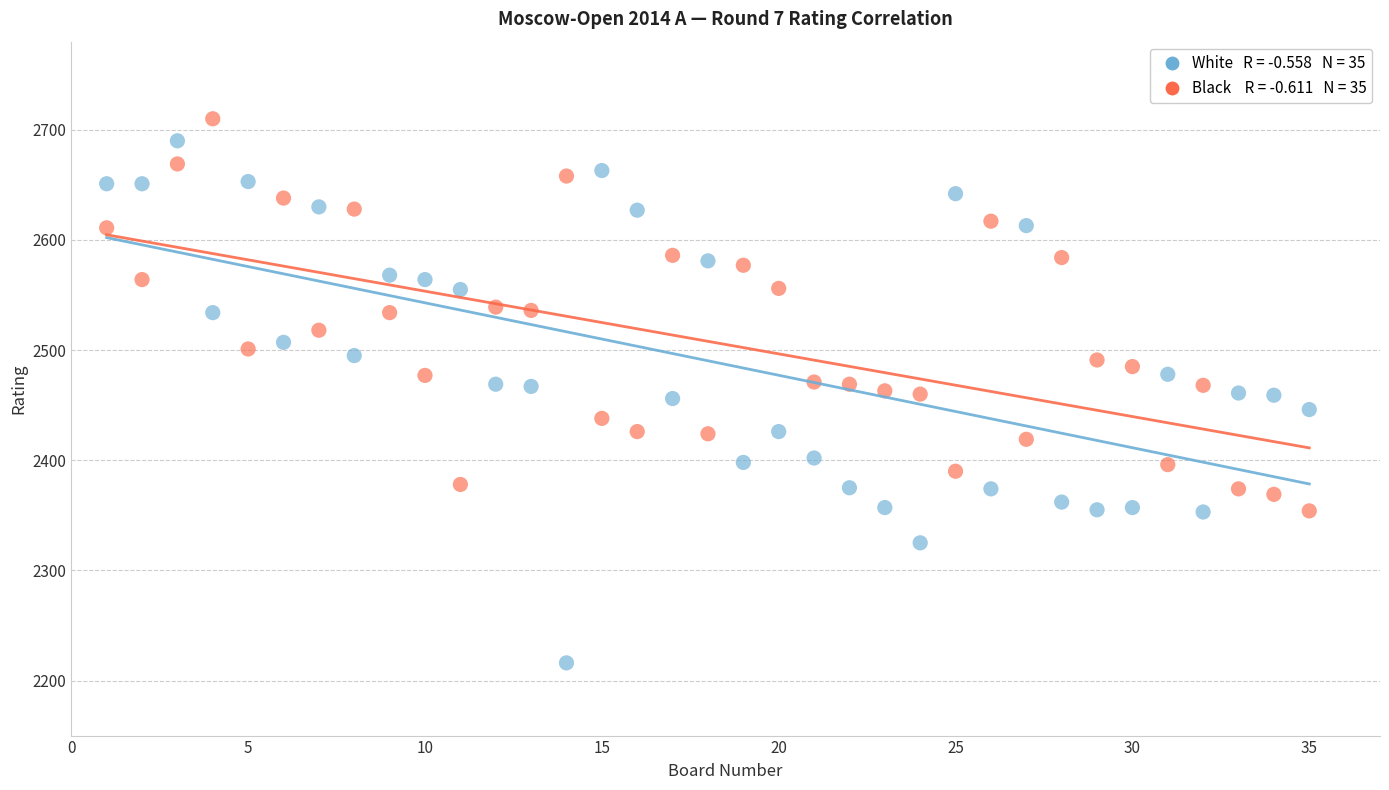

Across all data points, what is the range of X values (max minus min)?

34